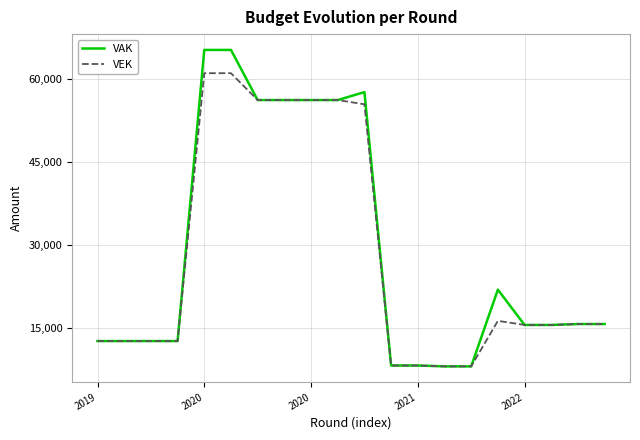

Rank the series by their maximum value, from highest to lowest.

VAK, VEK